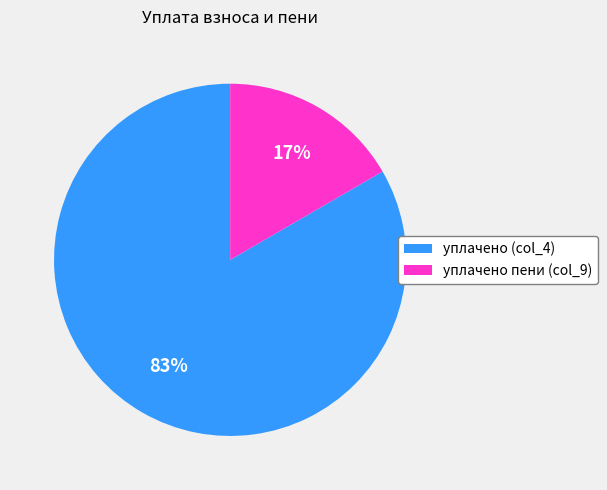

The уплачено (col_4) slice represents 94% of the pie. True or false?

False